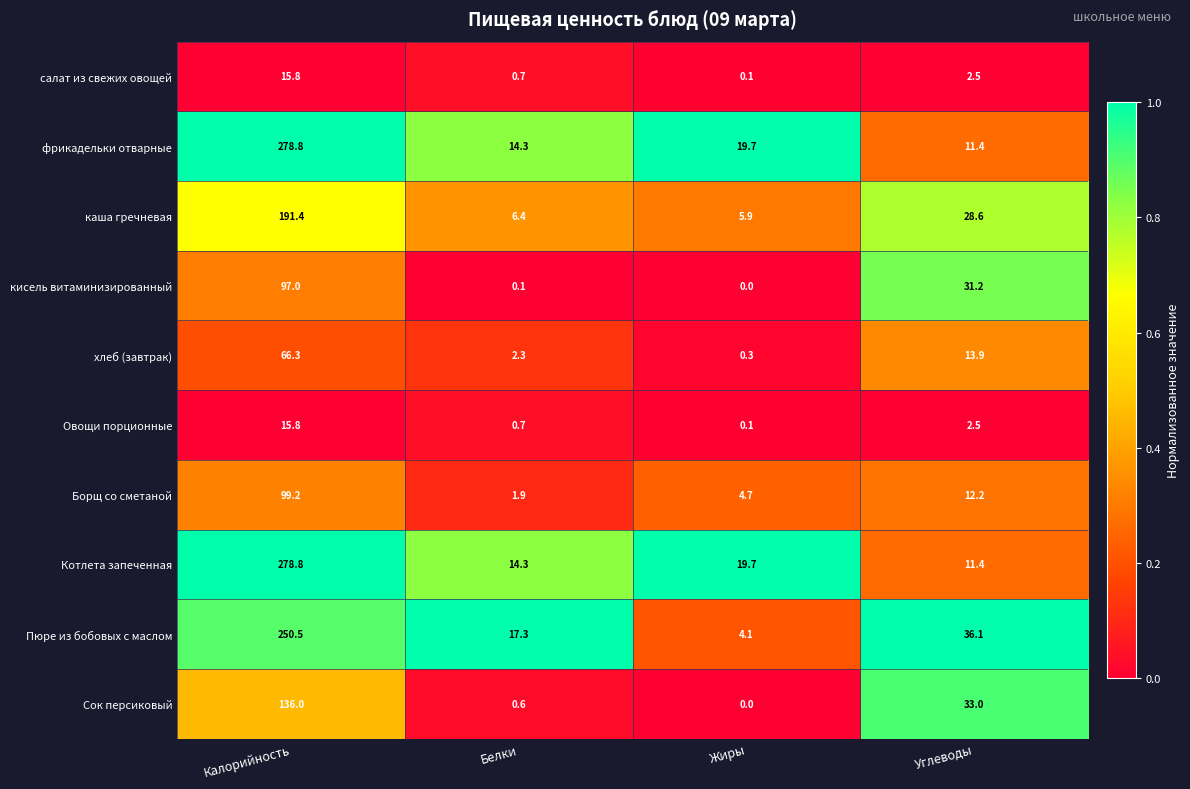

Rank the categories by Котлета запеченная value from highest to lowest.

Калорийность, Жиры, Белки, Углеводы